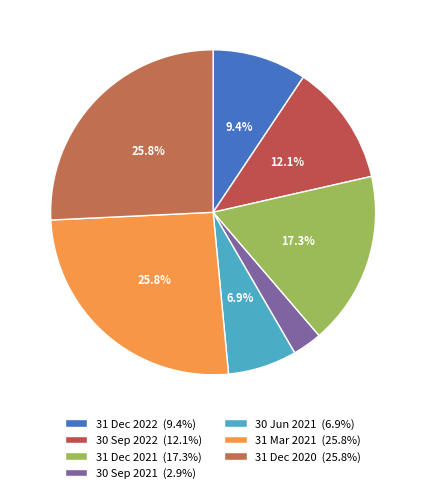

Count the number of slices in the pie.

7